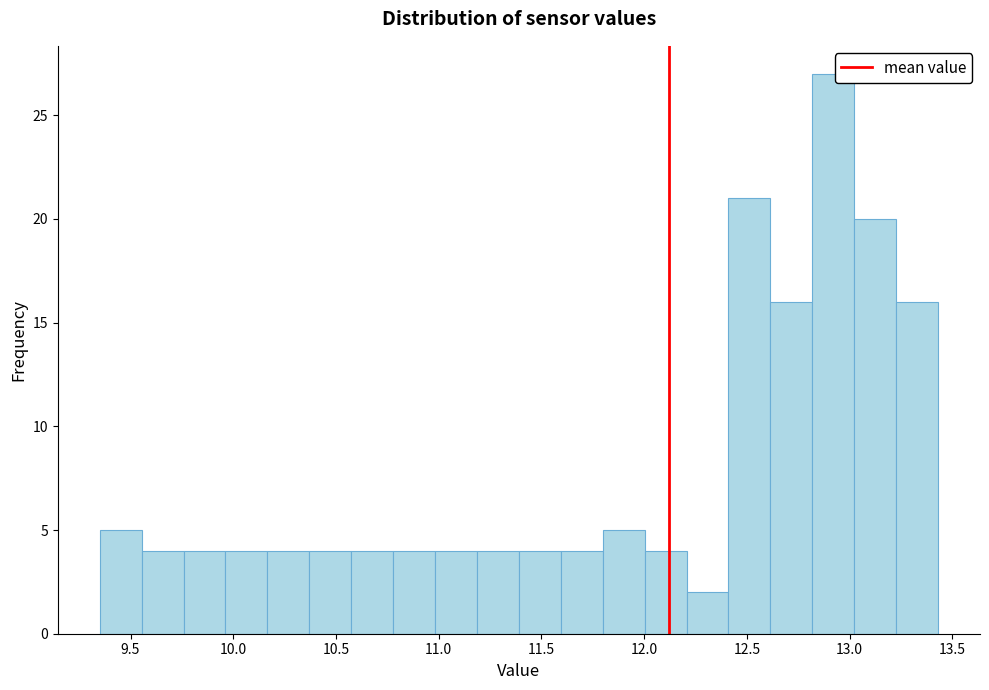

Reading left to right, list every bar in this chart as the range it spans on the x-axis followed by its height. Neither the bar edges nor the heights are printed on the chart, so give them approximately, as read against the axes.

9.35 to 9.55: 5
9.55 to 9.75: 4
9.75 to 9.95: 4
9.95 to 10.15: 4
10.15 to 10.35: 4
10.35 to 10.55: 4
10.55 to 10.80: 4
10.80 to 11.00: 4
11.00 to 11.20: 4
11.20 to 11.40: 4
11.40 to 11.60: 4
11.60 to 11.80: 4
11.80 to 12.00: 5
12.00 to 12.20: 4
12.20 to 12.40: 2
12.40 to 12.60: 21
12.60 to 12.80: 16
12.80 to 13.00: 27
13.00 to 13.25: 20
13.25 to 13.45: 16